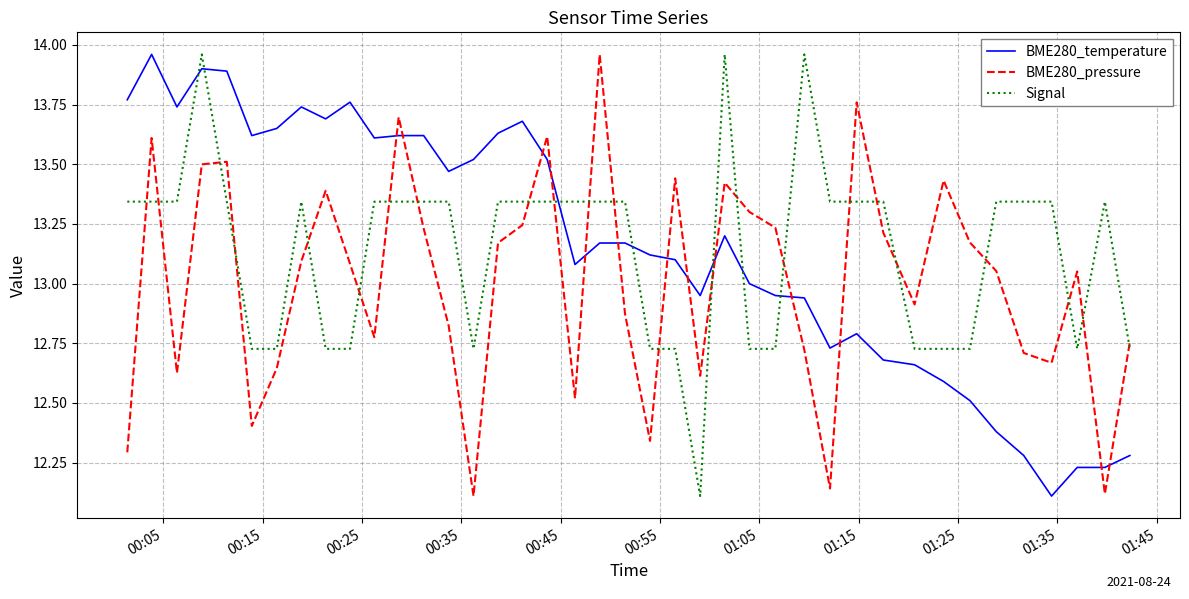

After their last crossing, which series has the higher values: BME280_temperature or Signal?

Signal